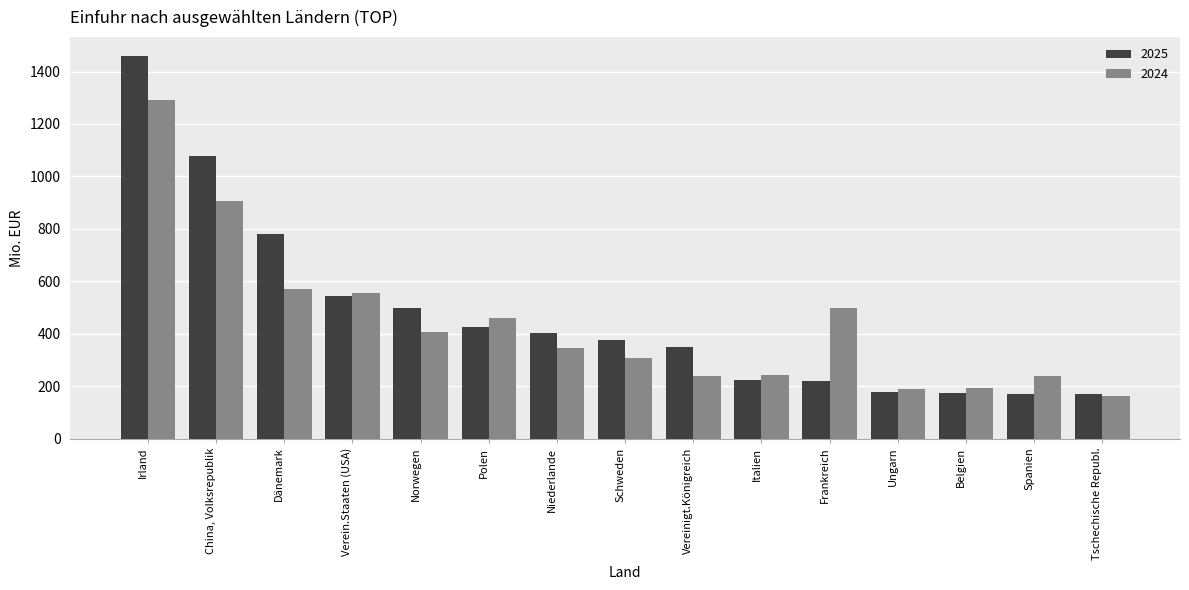

How many bars are there in total?

30